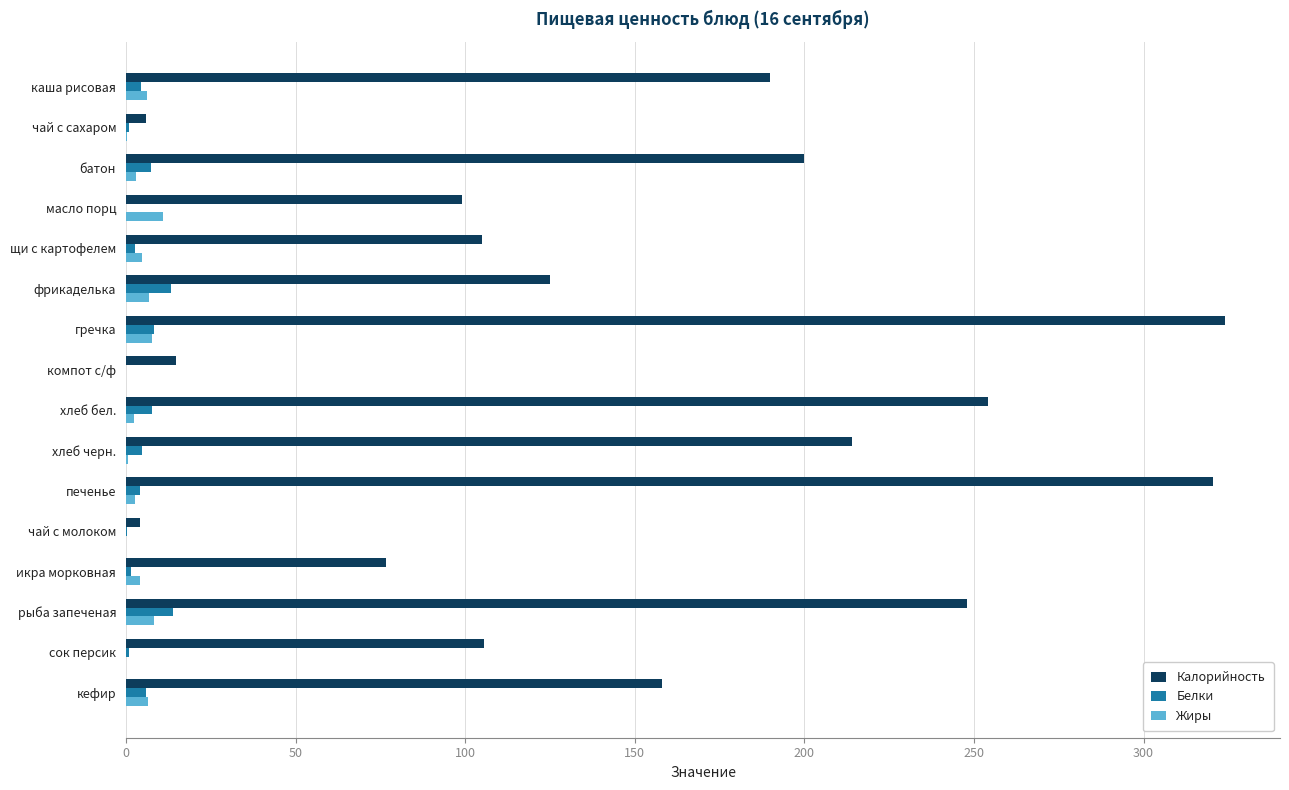

Which series changed the most between батон and кефир?

Калорийность